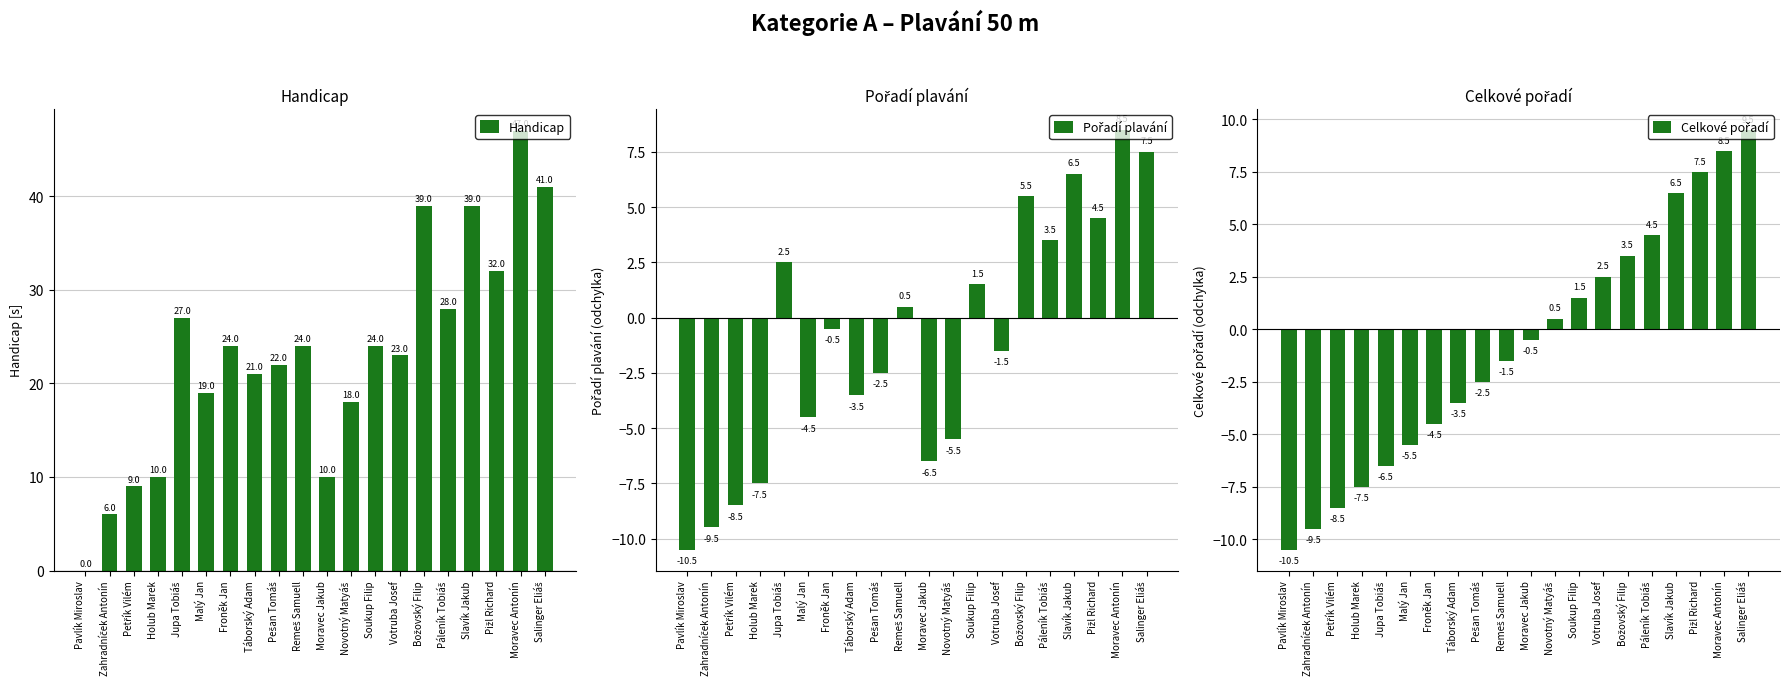

List the series in order of their peak value, highest first.

Handicap, Celkové pořadí, Pořadí plavání